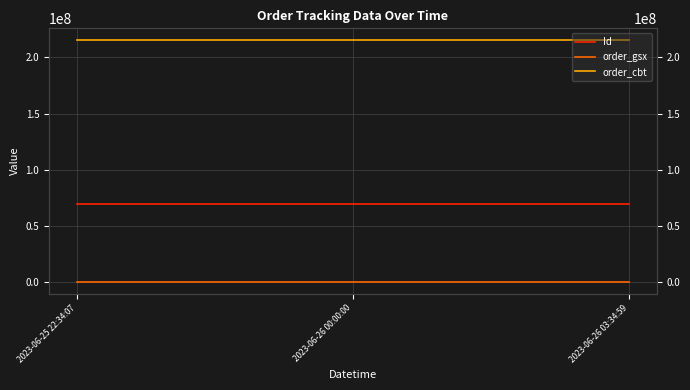

Which series has the widest spread of values?

Id